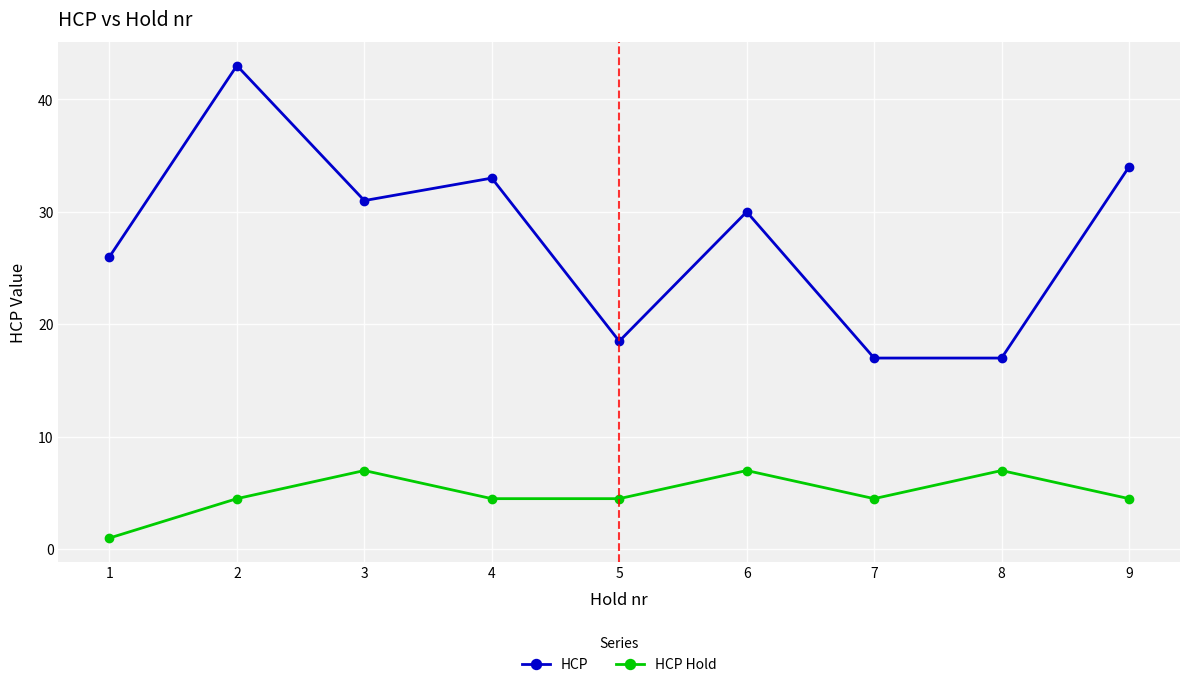

Rank the series by their average value, from highest to lowest.

HCP, HCP Hold